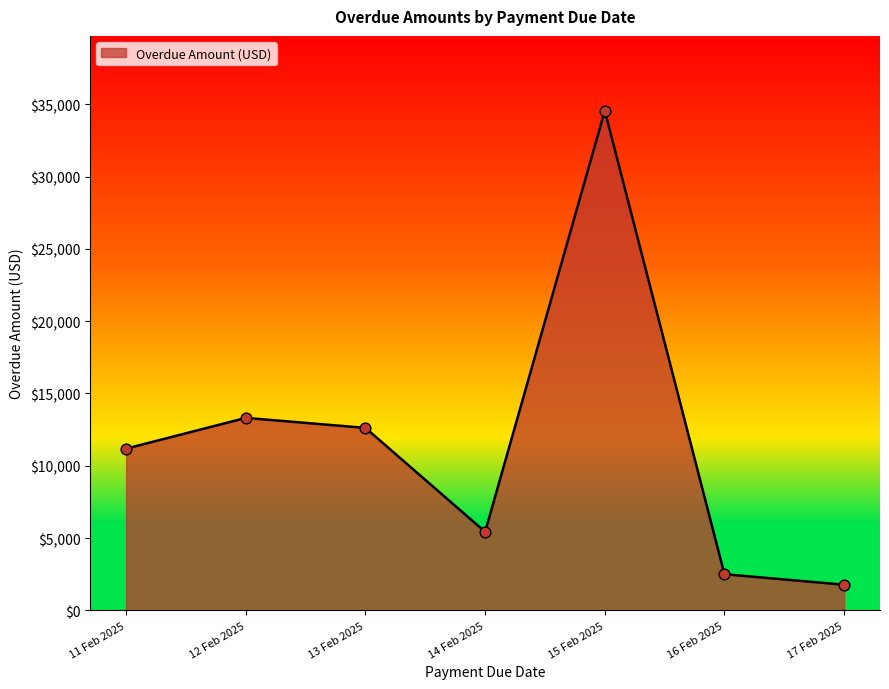

What is the change in value from 14 Feb 2025 to 16 Feb 2025?

-2931